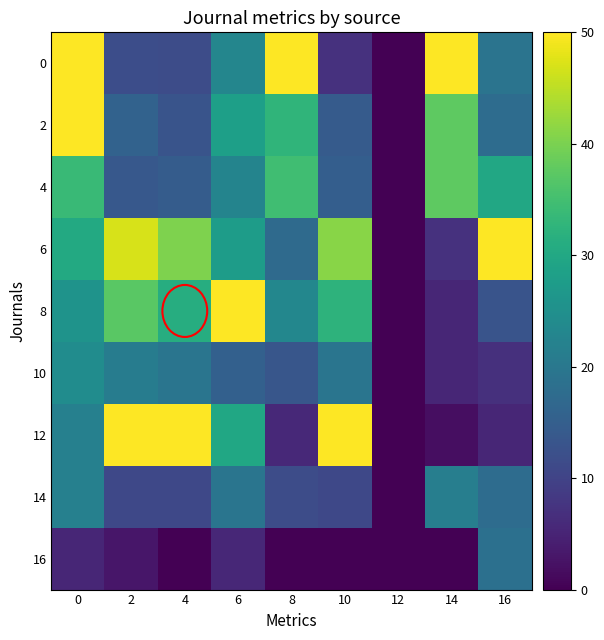

Reading left to right, extract all data points from this chart.

0: 0=50.0	2=11.8	4=11.6	6=23.0	8=50.0	10=7.2	12=0.0	14=50.0	16=19.2
2: 0=50.0	2=15.7	4=13.0	6=28.3	8=32.7	10=14.3	12=0.0	14=37.5	16=17.7
4: 0=33.8	2=13.7	4=14.6	6=22.5	8=34.6	10=15.0	12=0.0	14=37.5	16=30.0
6: 0=30.3	2=47.1	4=40.3	6=27.6	8=17.3	10=41.2	12=0.0	14=7.1	16=50.0
8: 0=25.8	2=37.3	4=31.2	6=50.0	8=23.1	10=32.4	12=0.0	14=5.4	16=13.1
10: 0=24.2	2=21.1	4=19.5	6=15.3	8=13.5	10=19.4	12=0.0	14=5.4	16=6.9
12: 0=21.8	2=50.0	4=50.0	6=29.7	8=5.8	10=50.0	12=0.0	14=1.8	16=5.4
14: 0=21.8	2=10.8	4=10.8	6=19.4	8=11.5	10=10.9	12=0.0	14=21.4	16=17.7
16: 0=5.5	2=2.9	4=0.0	6=5.5	8=0.0	10=0.0	12=0.0	14=0.0	16=18.5